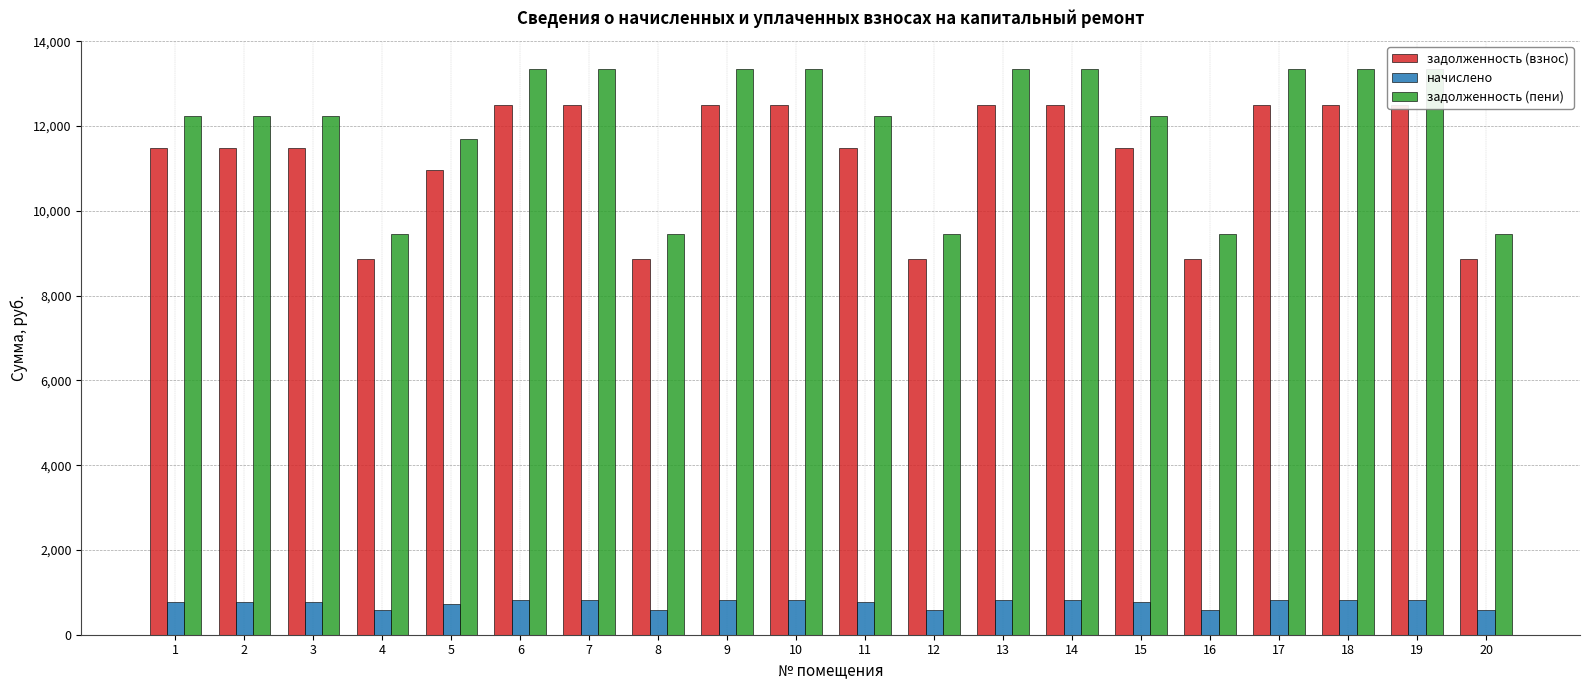

Reading left to right, what are all the values shown in this chart?

задолженность (взнос): 11479.0	11479.0	11479.0	8859.6	10965.4	12506.2	12506.2	8859.6	12506.2	12506.2	11479.0	8859.6	12506.2	12506.2	11479.0	8859.6	12506.2	12506.2	12506.2	8859.6
начислено: 760.4	760.4	760.4	586.9	726.3	828.4	828.4	586.9	828.4	828.4	760.4	586.9	828.4	828.4	760.4	586.9	828.4	828.4	828.4	586.9
задолженность (пени): 12239.3	12239.3	12239.3	9446.5	11691.7	13334.5	13334.5	9446.5	13334.5	13334.5	12239.3	9446.5	13334.5	13334.5	12239.3	9446.5	13334.5	13334.5	13334.5	9446.5